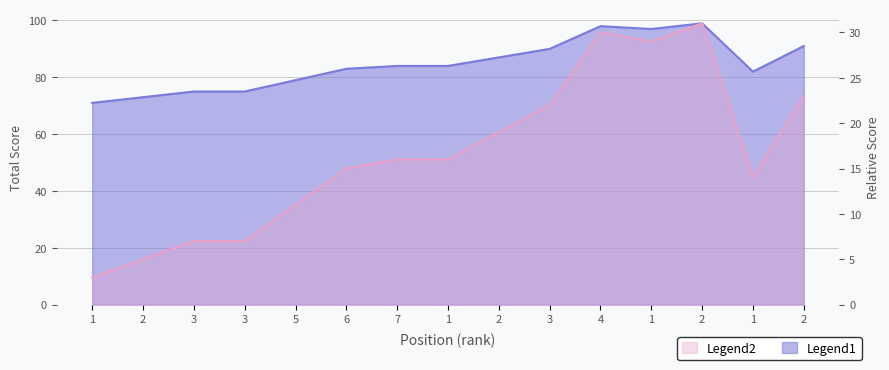

True or false: round_total_score and event_total_score cross at least once.

False